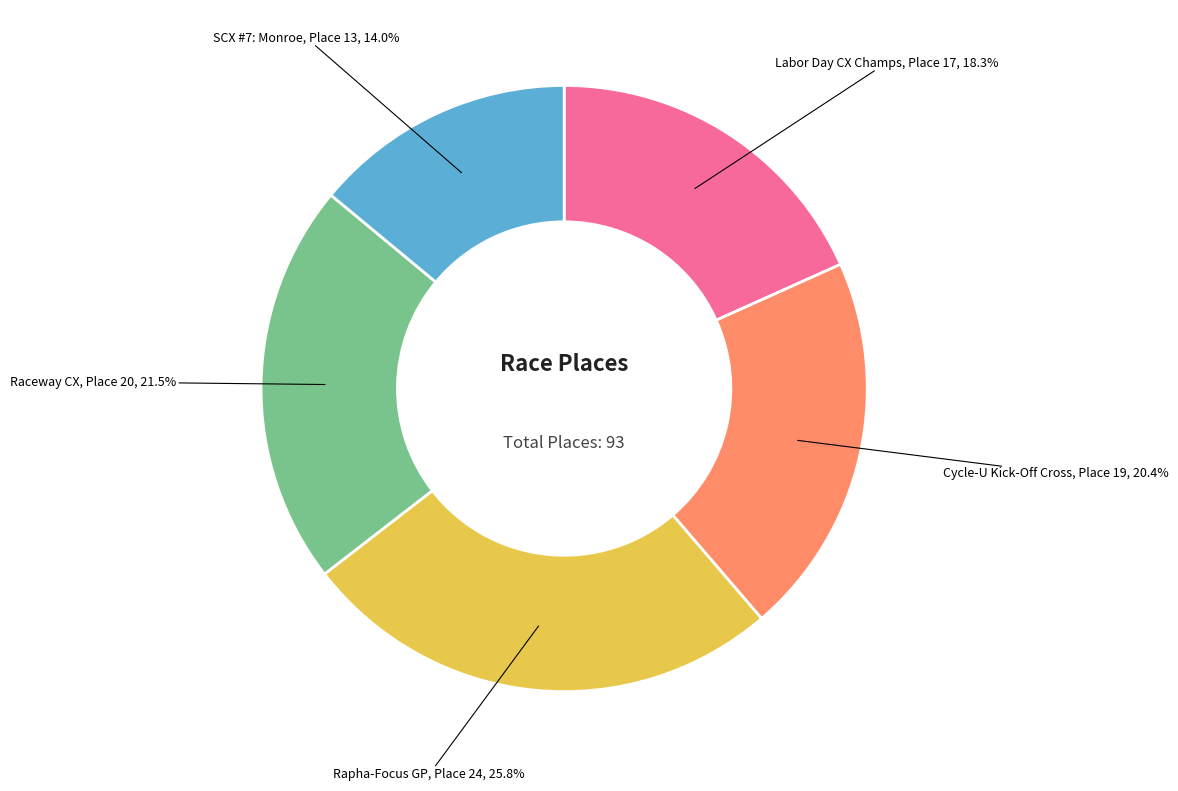

Count the number of slices in the pie.

5